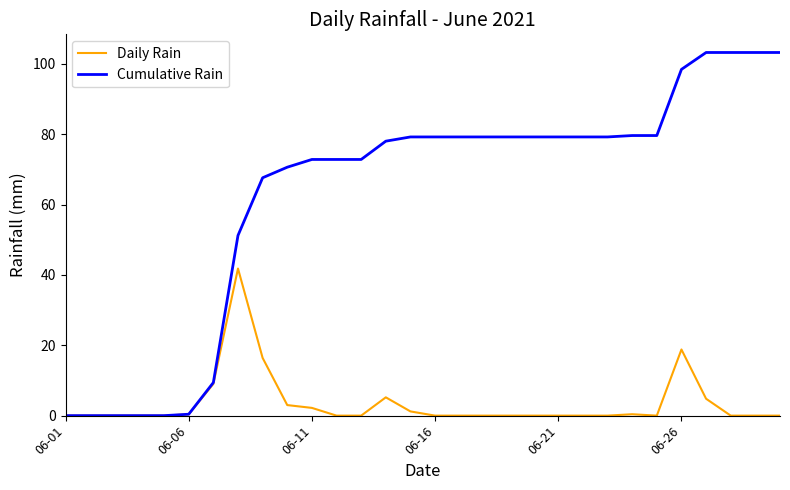

What is the maximum value shown in the chart?

103.2